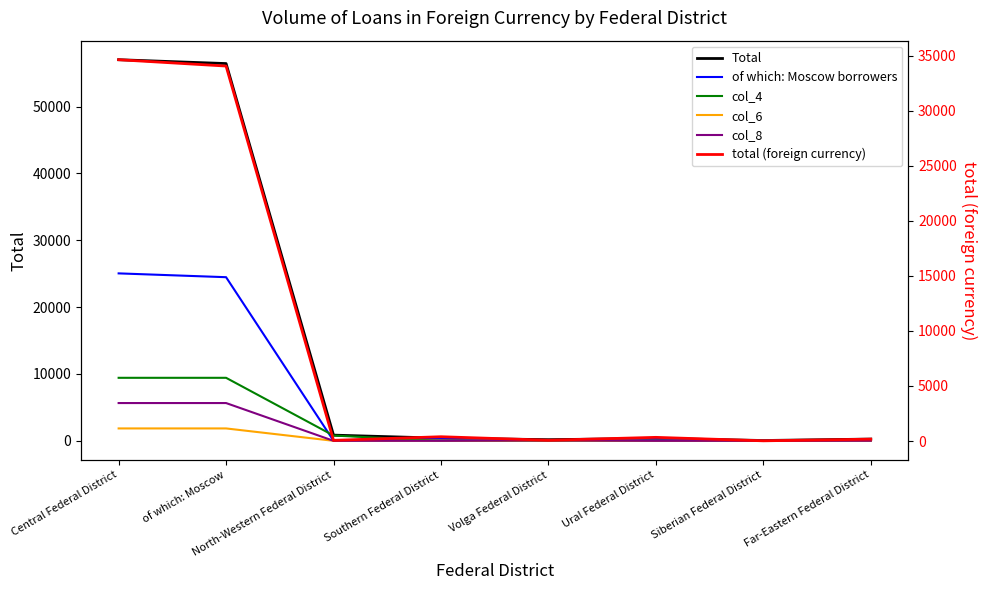

Which label corresponds to the smallest value in the chart?

Southern Federal District